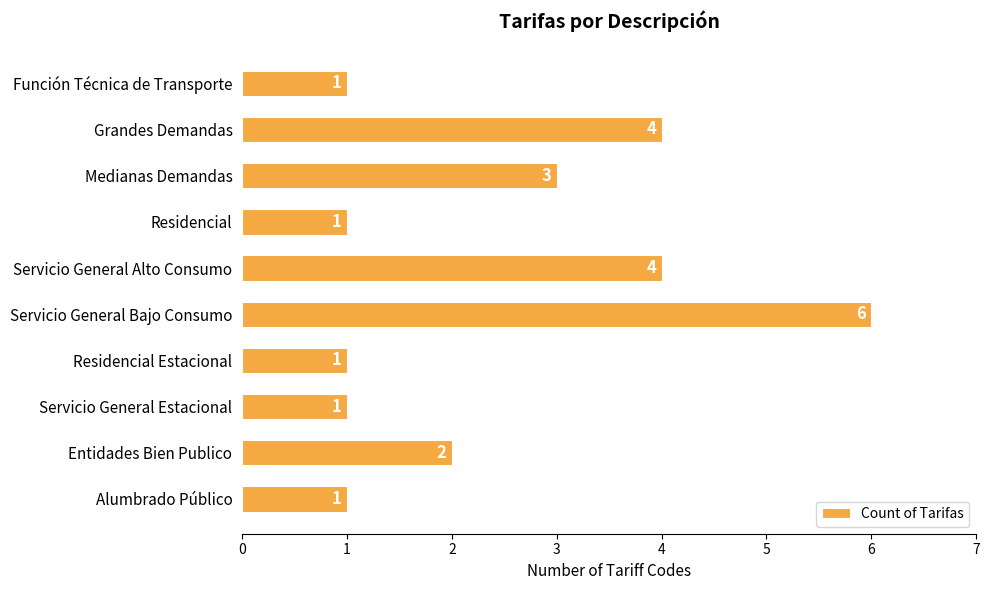

What is the ratio of the value at Medianas Demandas to the value at Entidades Bien Publico?

1.5